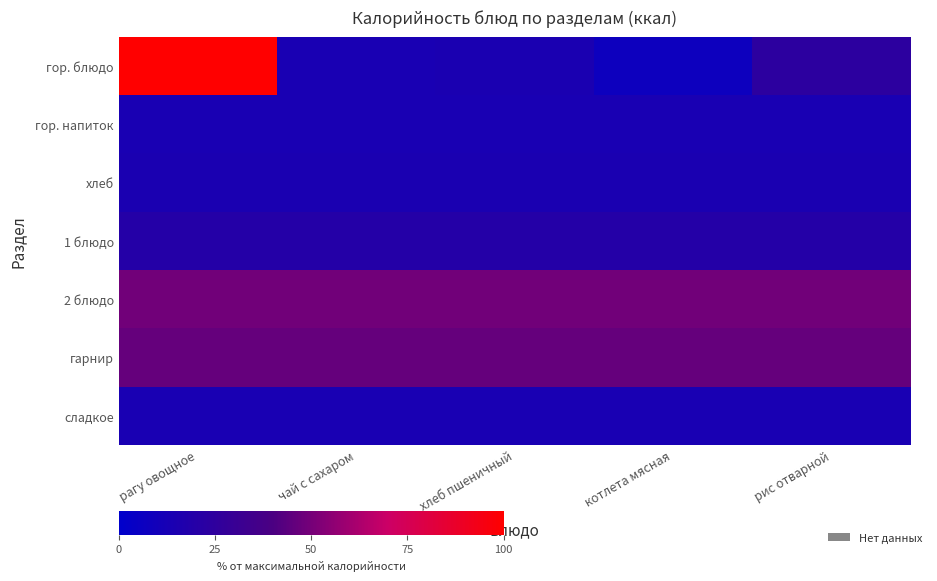

Which series has the widest spread of values?

гор. блюдо